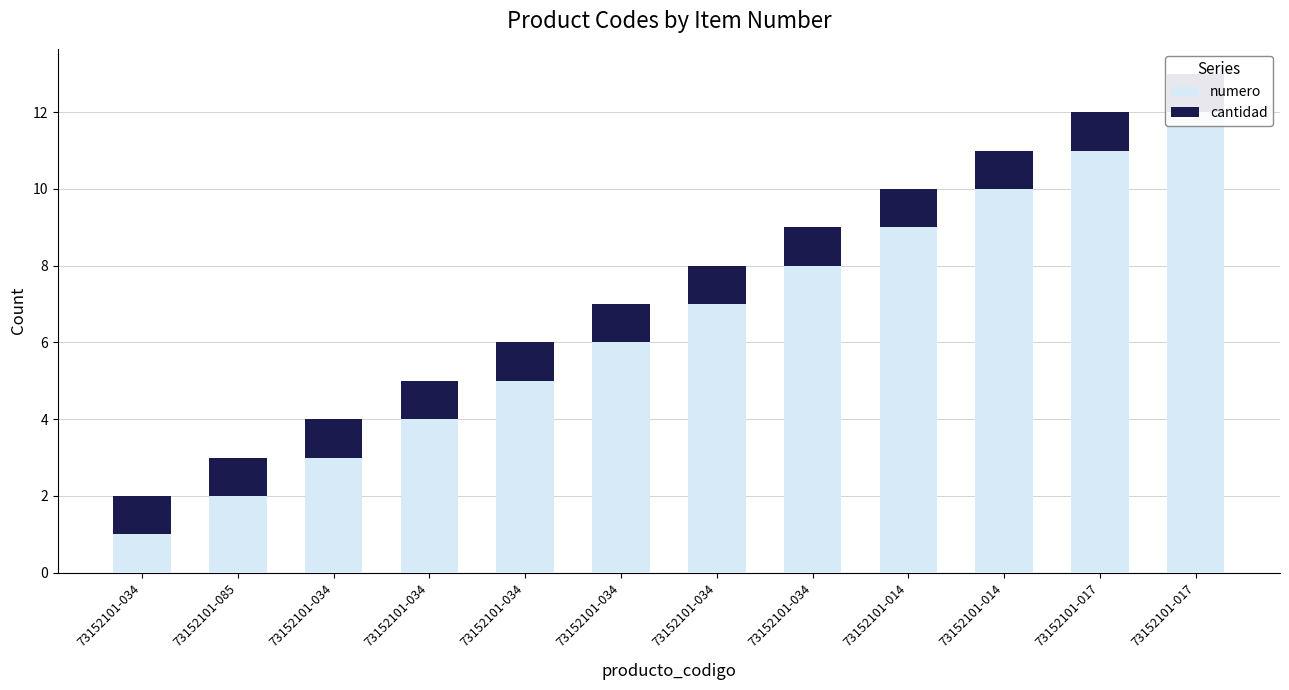

At how many categories does at least one series exceed 5?

7